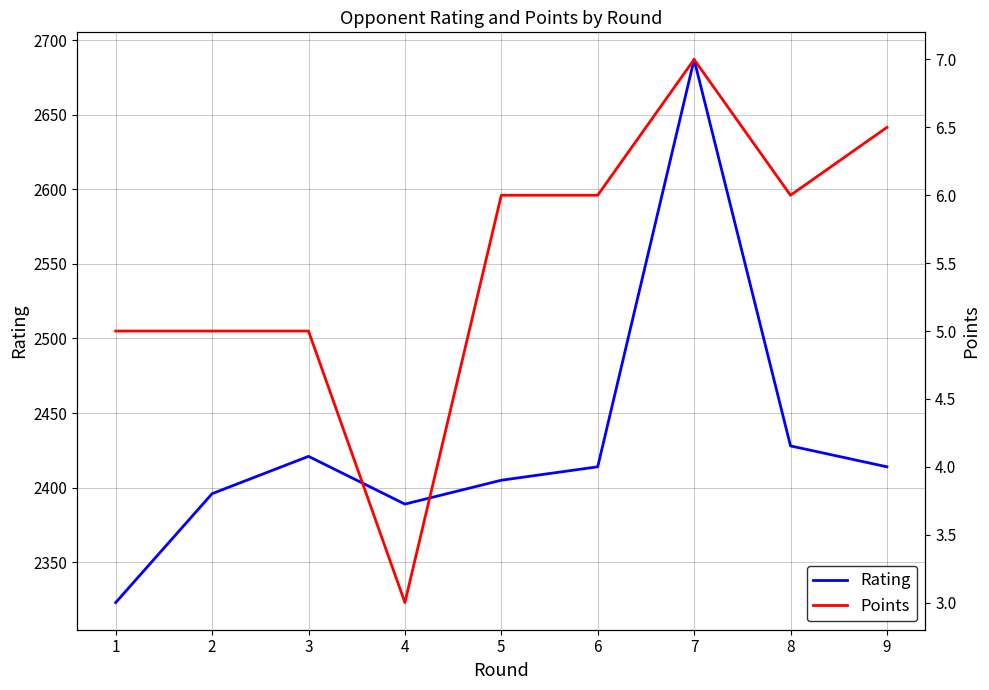

True or false: Points has a value of 7.0 at 7.

True